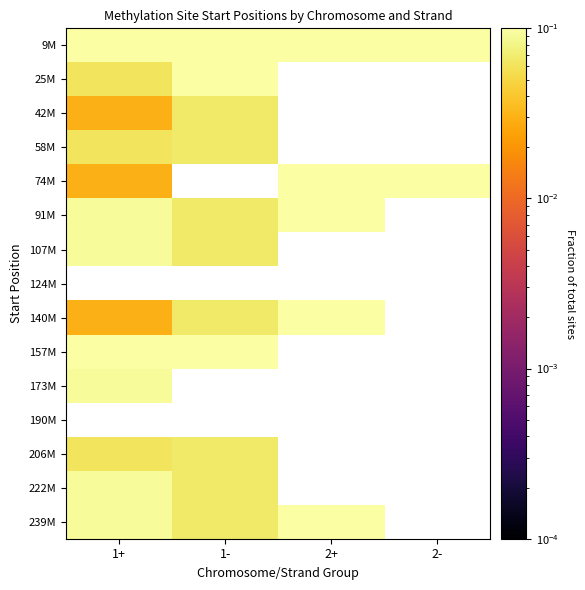

List the series in order of their peak value, highest first.

9M, 74M, 91M, 25M, 124M, 140M, 239M, 157M, 107M, 222M, 173M, 42M, 58M, 190M, 206M